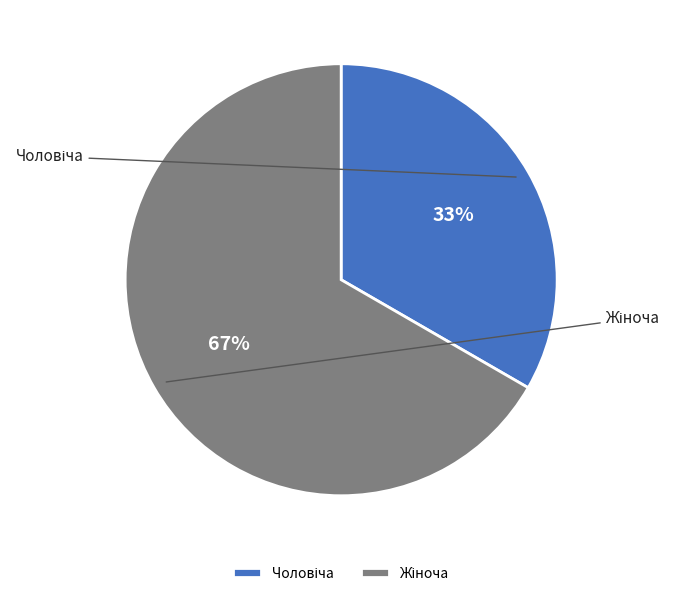

True or false: Чоловіча accounts for 25% of the total.

False